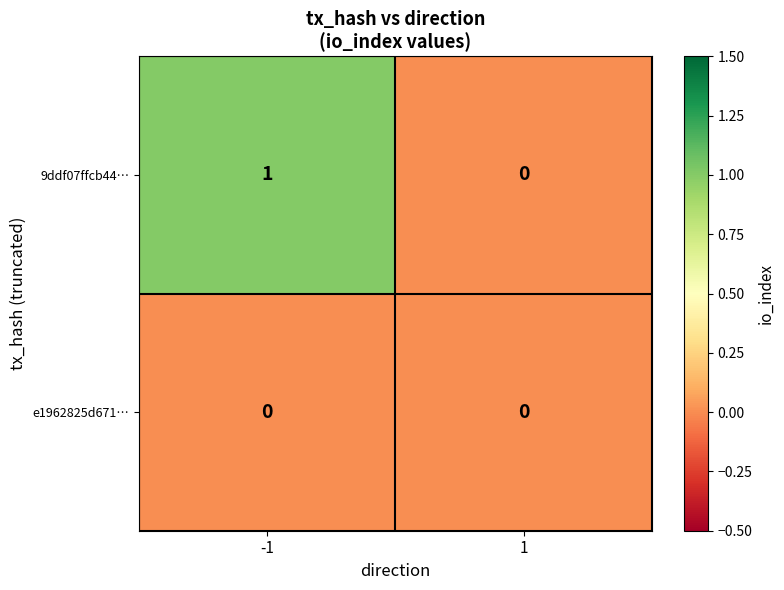

Which series has the largest total across all categories?

9ddf07ffcb44…